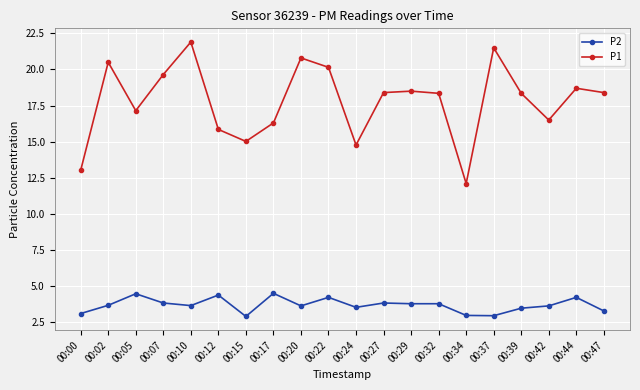

Where does the P2 series first go above 3?

00:00